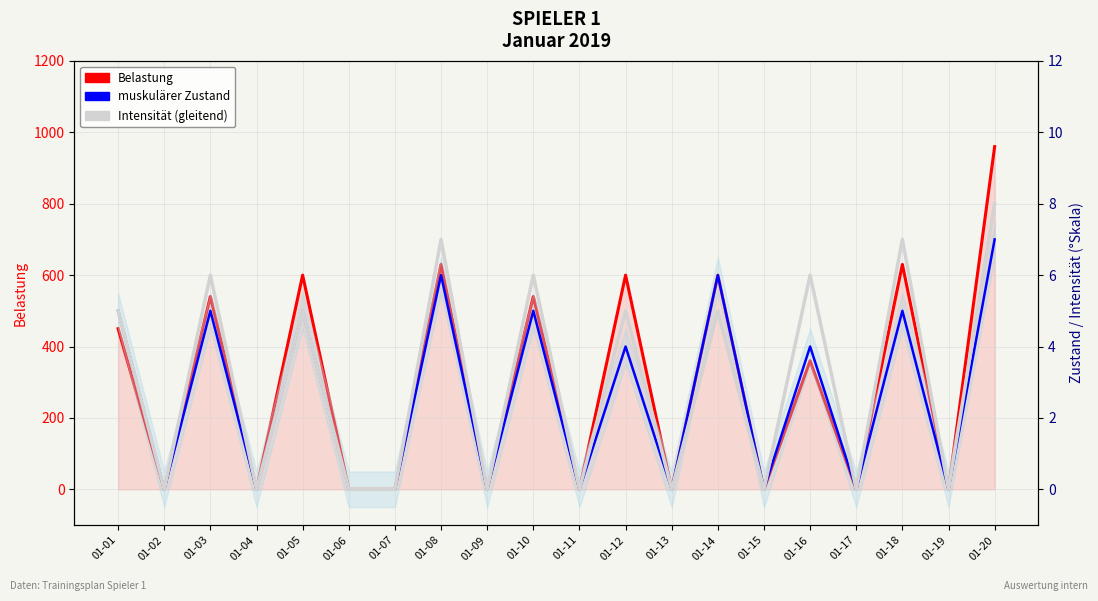

Between 01-05 and 01-18, which series saw the biggest shift?

Belastung